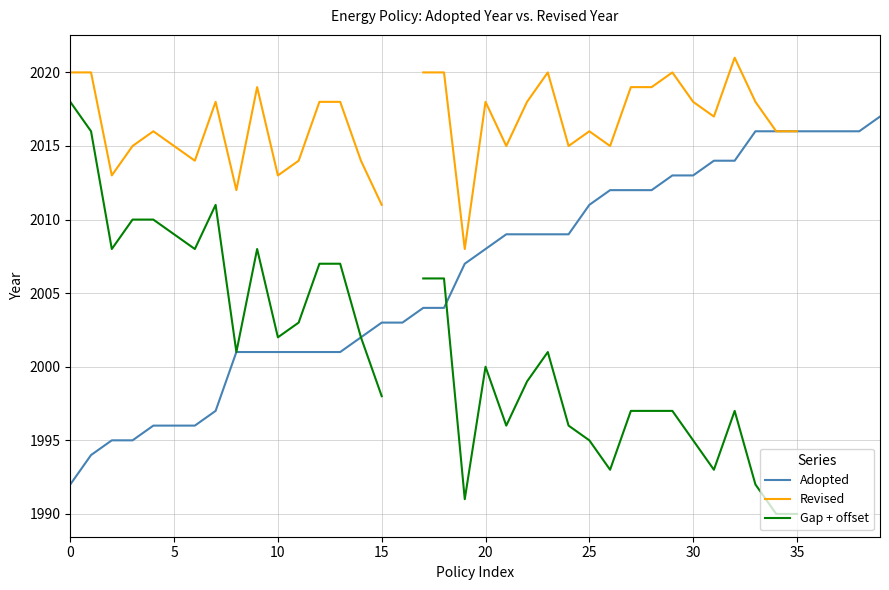

Which category has the highest value in the Adopted series?

39